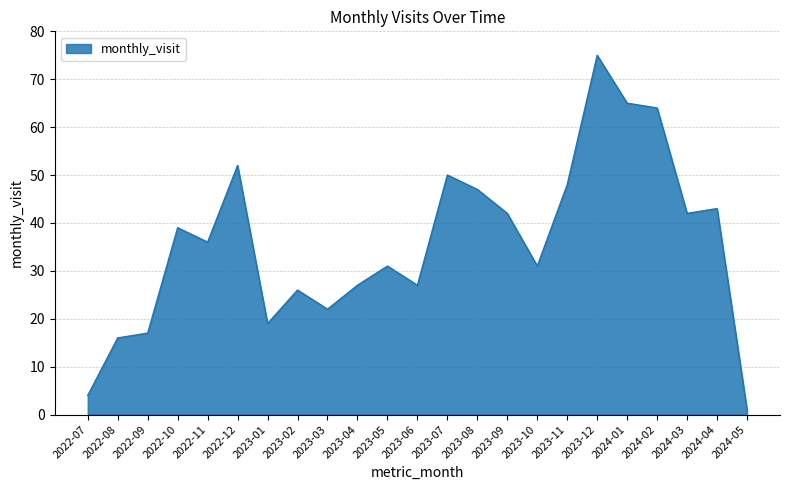

What position from the right is 2022-10?

20